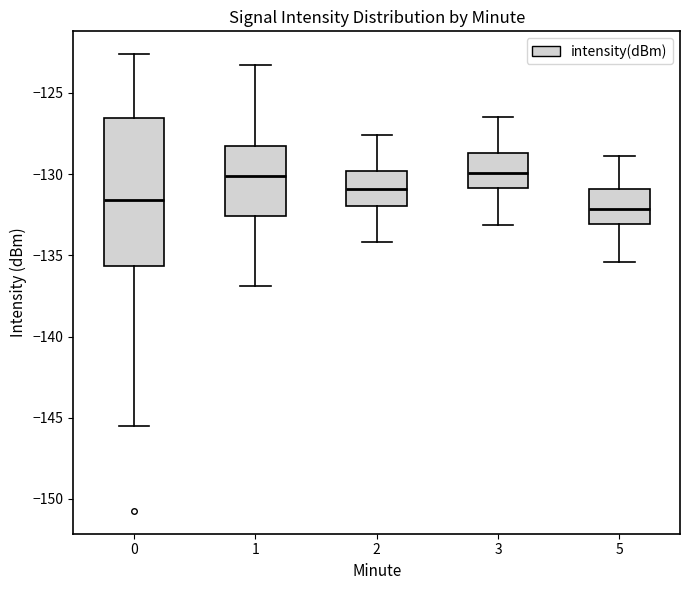

Where does the median line of the box at x = 1 sit on the y-axis? The values are not printed on the chart, so give them approximately, as read against the axis.

-130.0